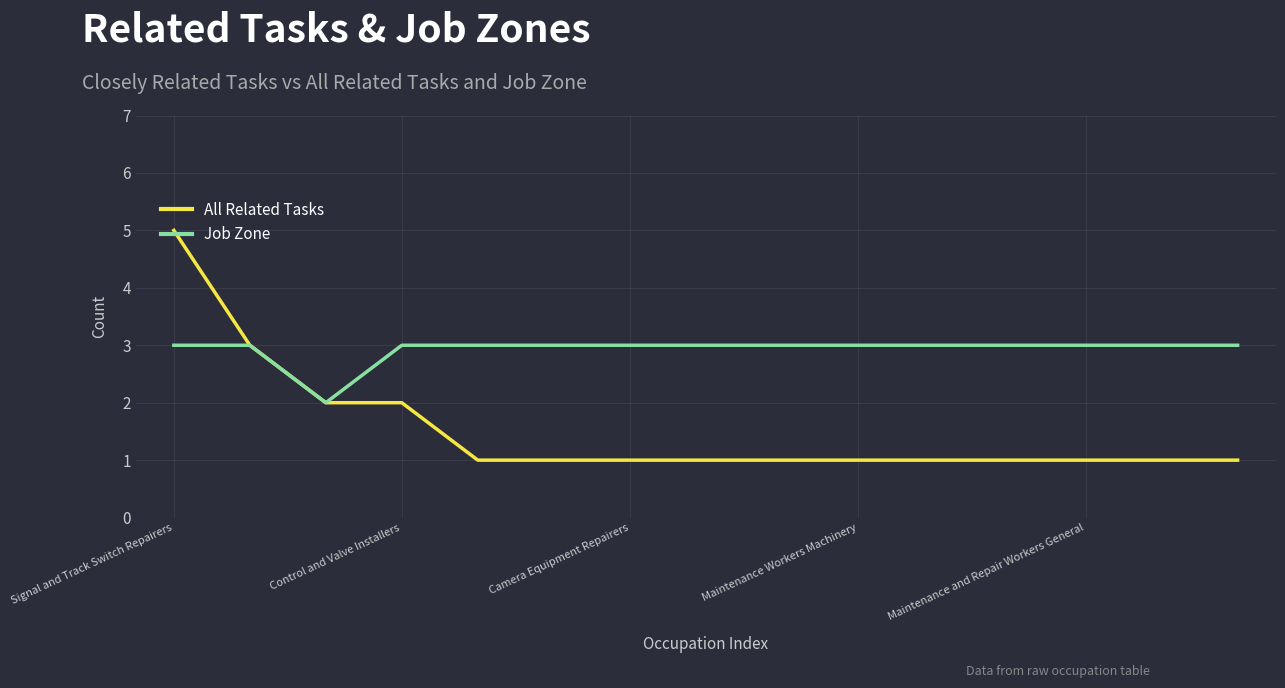

Does the chart have visible grid lines?

Yes